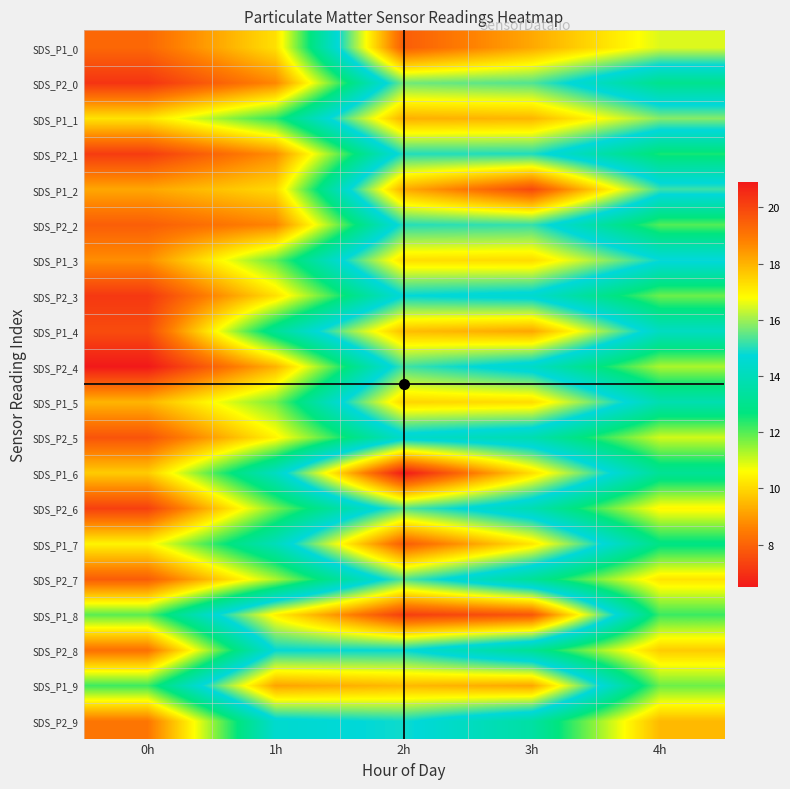

At how many categories does at least one series exceed 16?

4